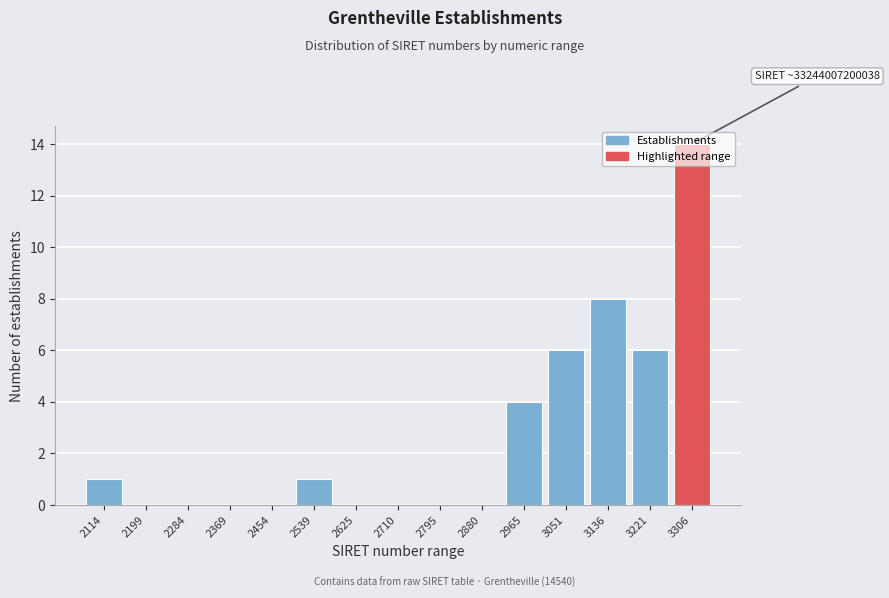

The chart shows a value of 8 at 3221. True or false?

False